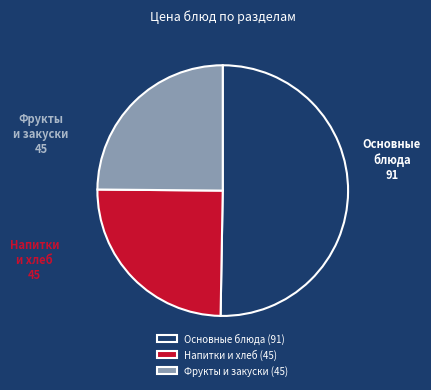

Does Напитки и хлеб represent more than half of the total?

No